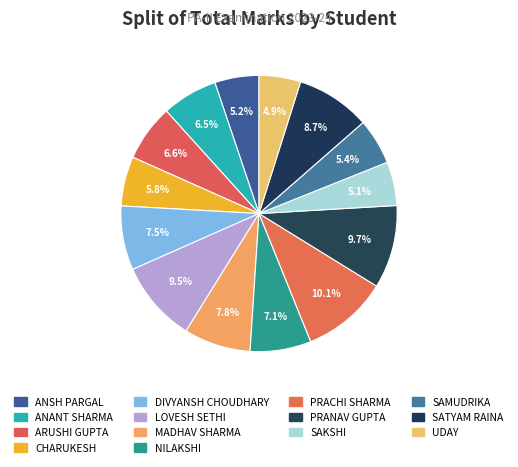

The SAKSHI slice represents 1% of the pie. True or false?

False